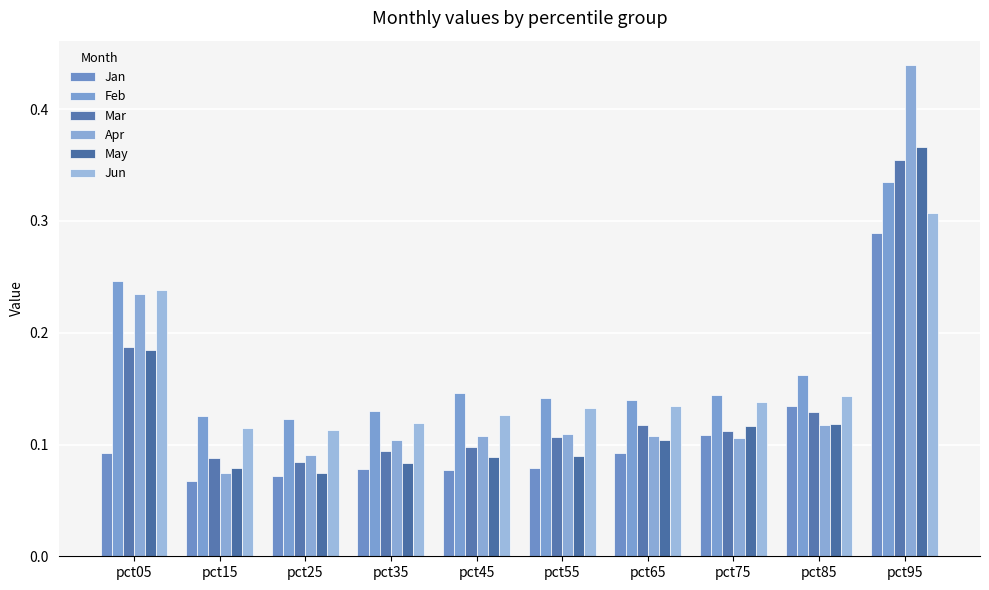

Which series has the largest range (max minus min)?

Apr